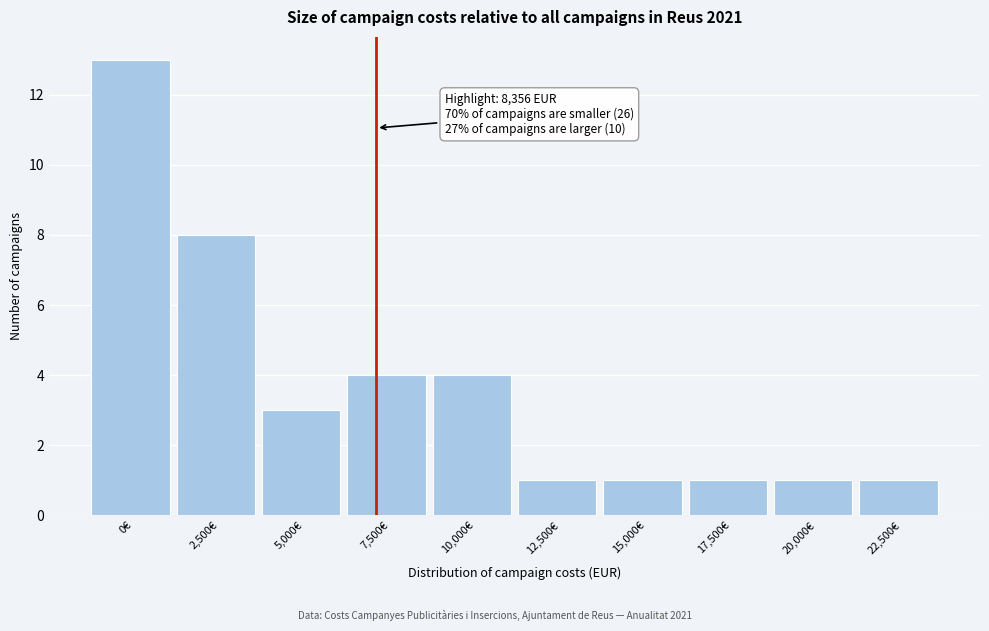

Reading left to right, what are all the values shown in this chart?

0€=13	2,500€=8	5,000€=3	7,500€=4	10,000€=4	12,500€=1	15,000€=1	17,500€=1	20,000€=1	22,500€=1